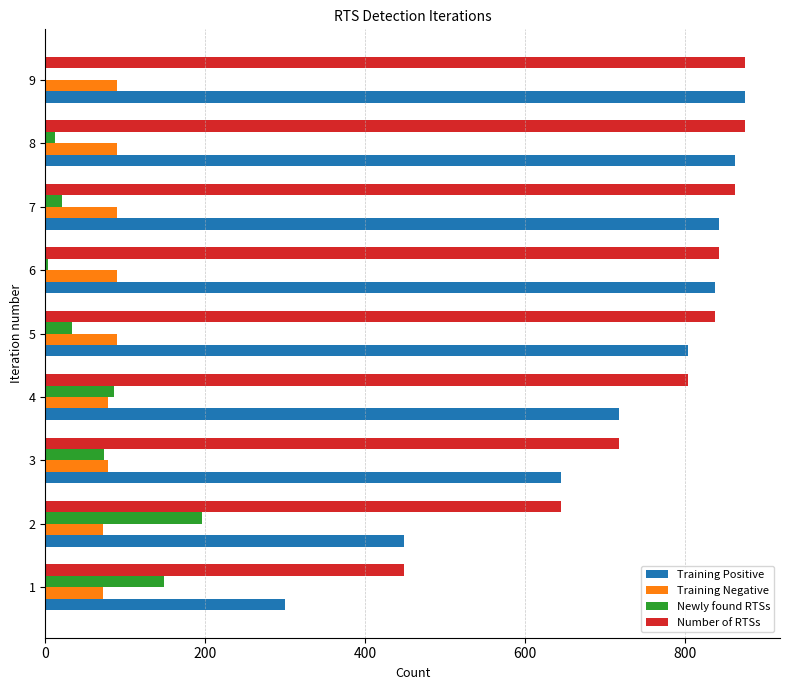

What is the greatest value displayed?

875